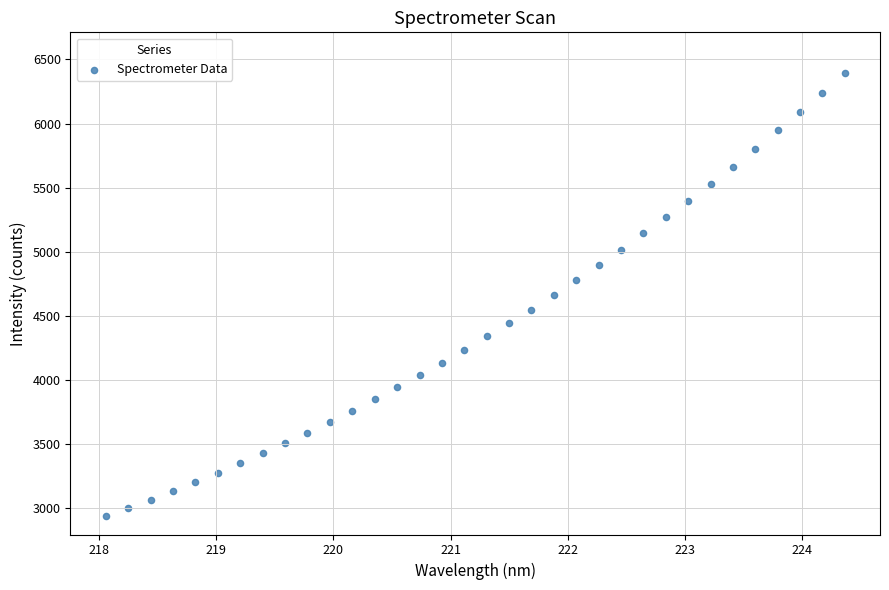

What is the range of Y values (max minus min)?

3453.9